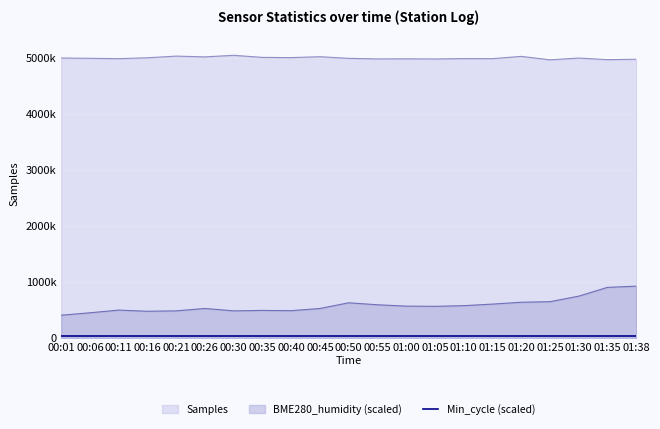

Which label corresponds to the largest value in the chart?

00:30